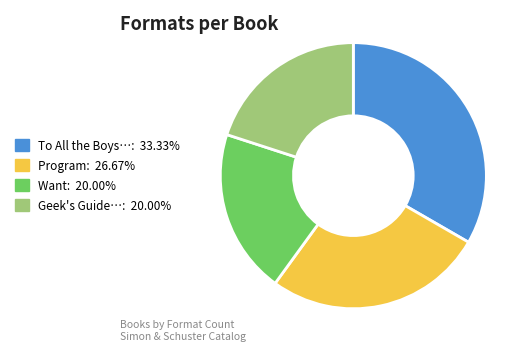

Is there a majority slice in this chart?

No